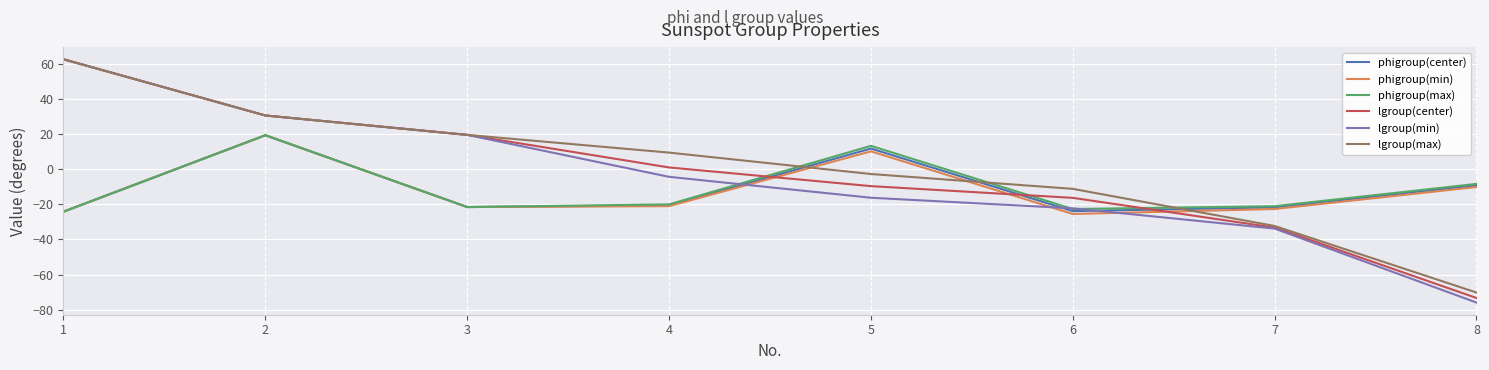

Where do lgroup(center) and phigroup(min) first cross each other?

4 and 5